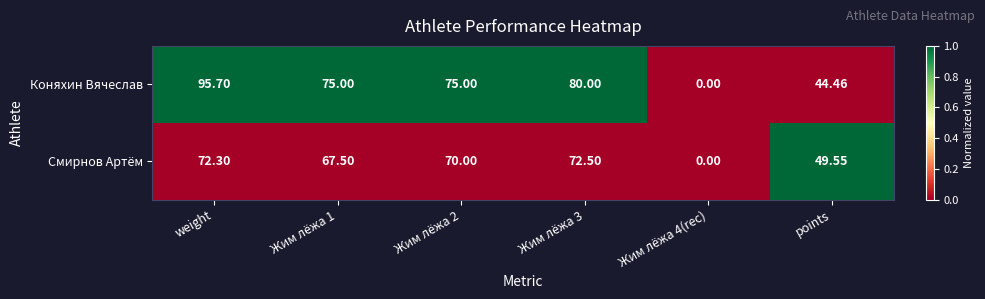

How many data points does each series have?

6